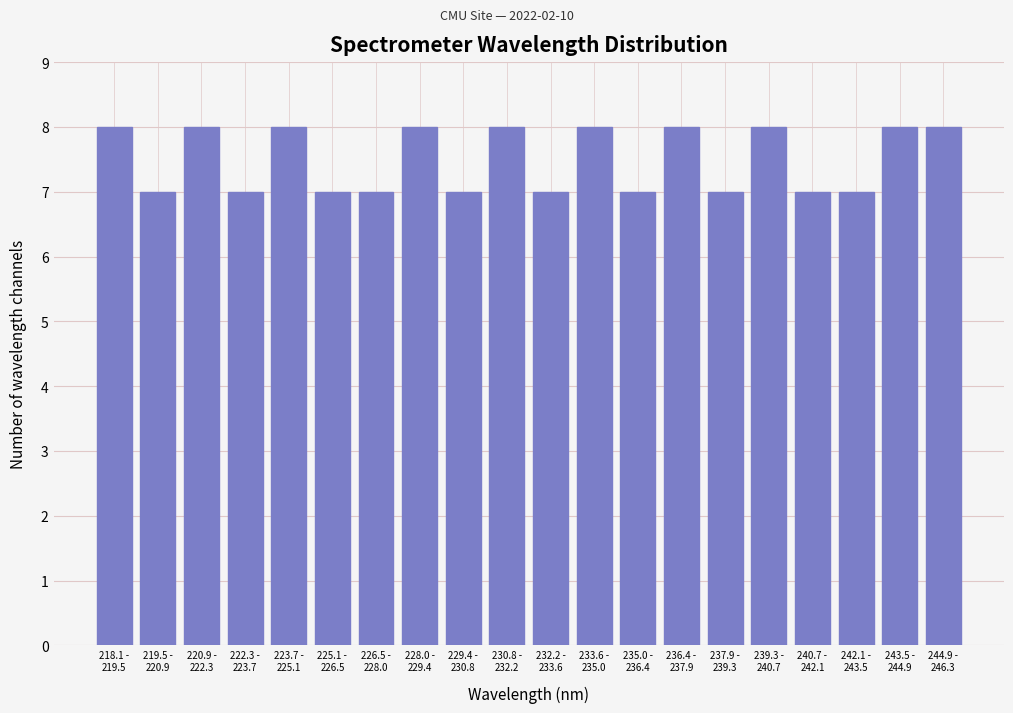

Reading left to right, list all the values displayed in this chart.

8	7	8	7	8	7	7	8	7	8	7	8	7	8	7	8	7	7	8	8